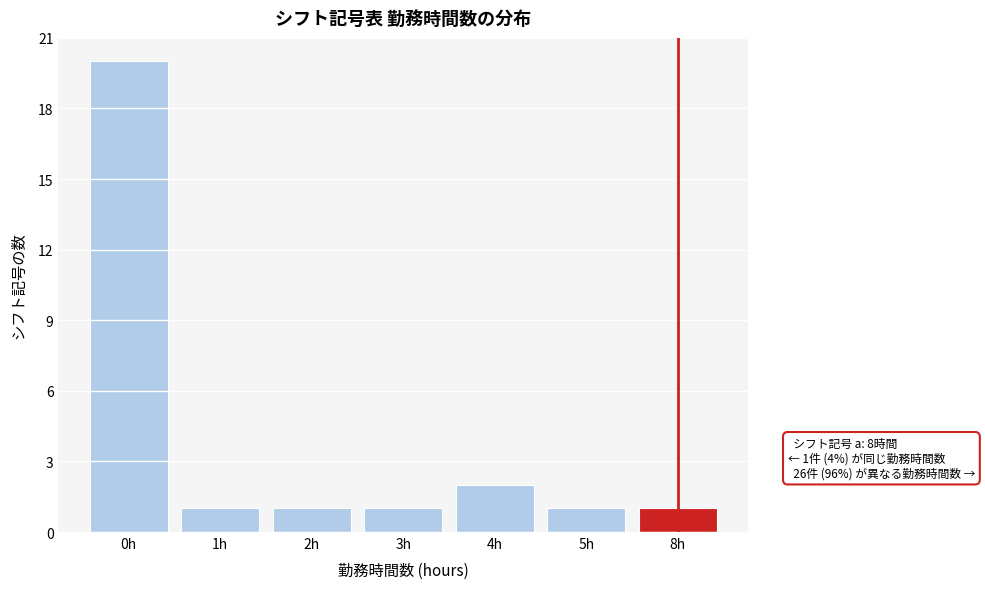

Reading left to right, what are all the values shown in this chart?

20	1	1	1	2	1	1